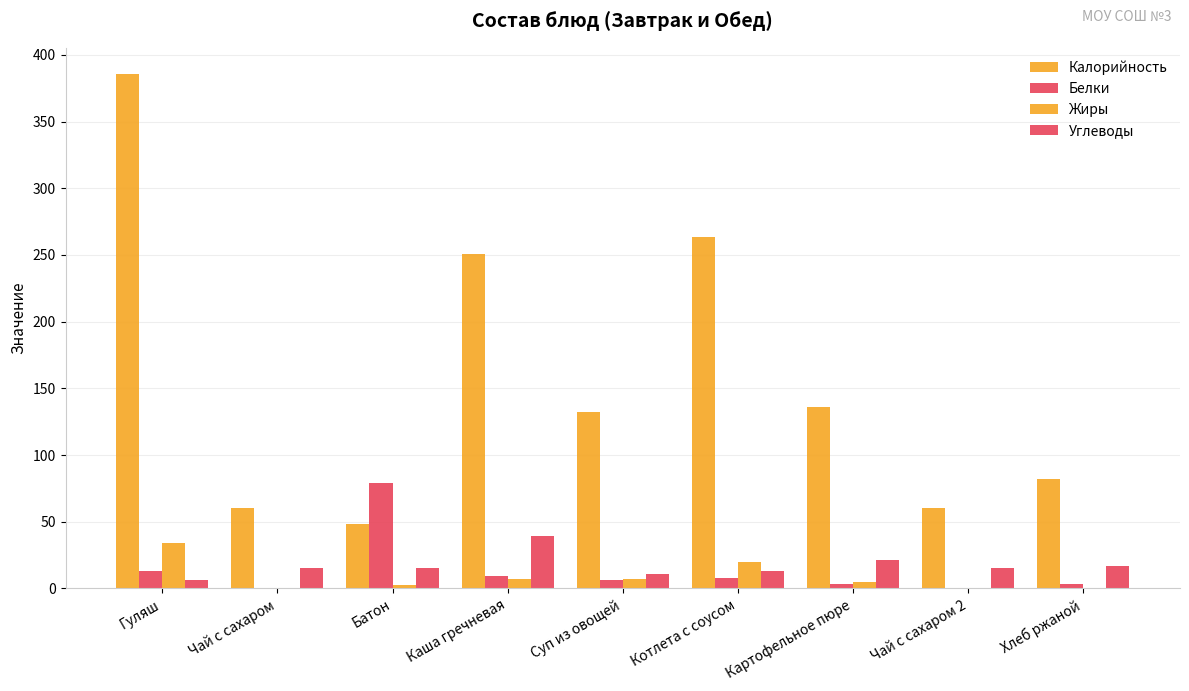

Is it true that Жиры equals 7.0 at Каша гречневая?

True